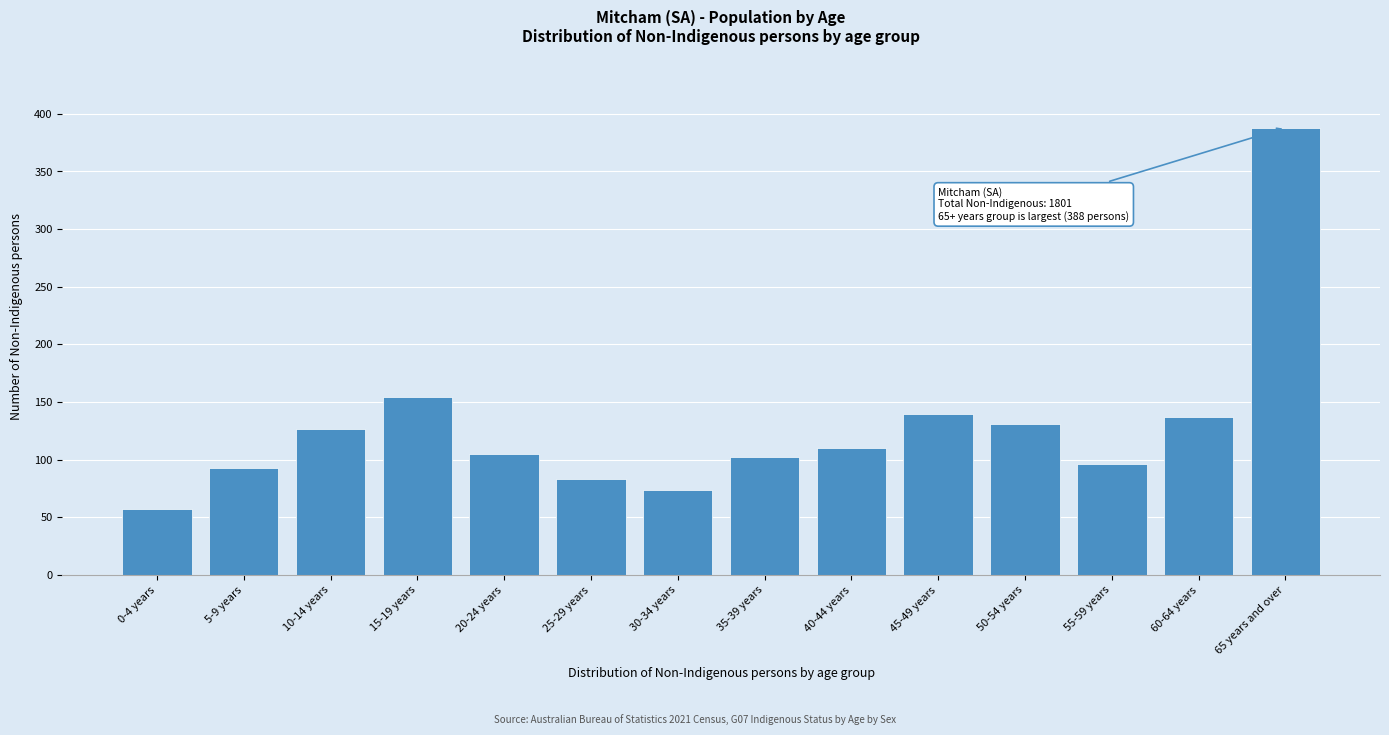

Reading left to right, what are all the values shown in this chart?

0-4 years=57	5-9 years=93	10-14 years=127	15-19 years=154	20-24 years=105	25-29 years=83	30-34 years=74	35-39 years=102	40-44 years=110	45-49 years=140	50-54 years=131	55-59 years=96	60-64 years=137	65 years and over=388